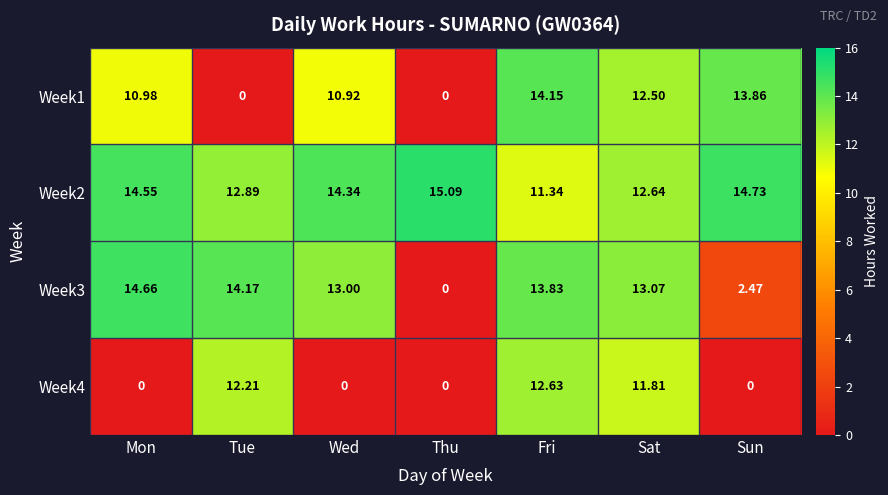

Where does the Week1 series first go above 10?

Mon